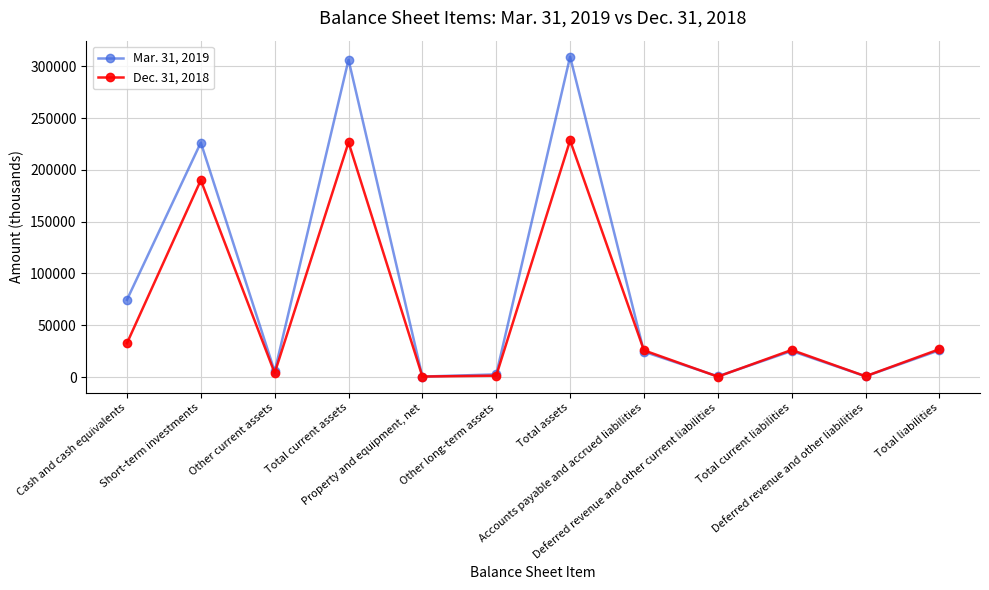

How many series are shown in this chart?

2